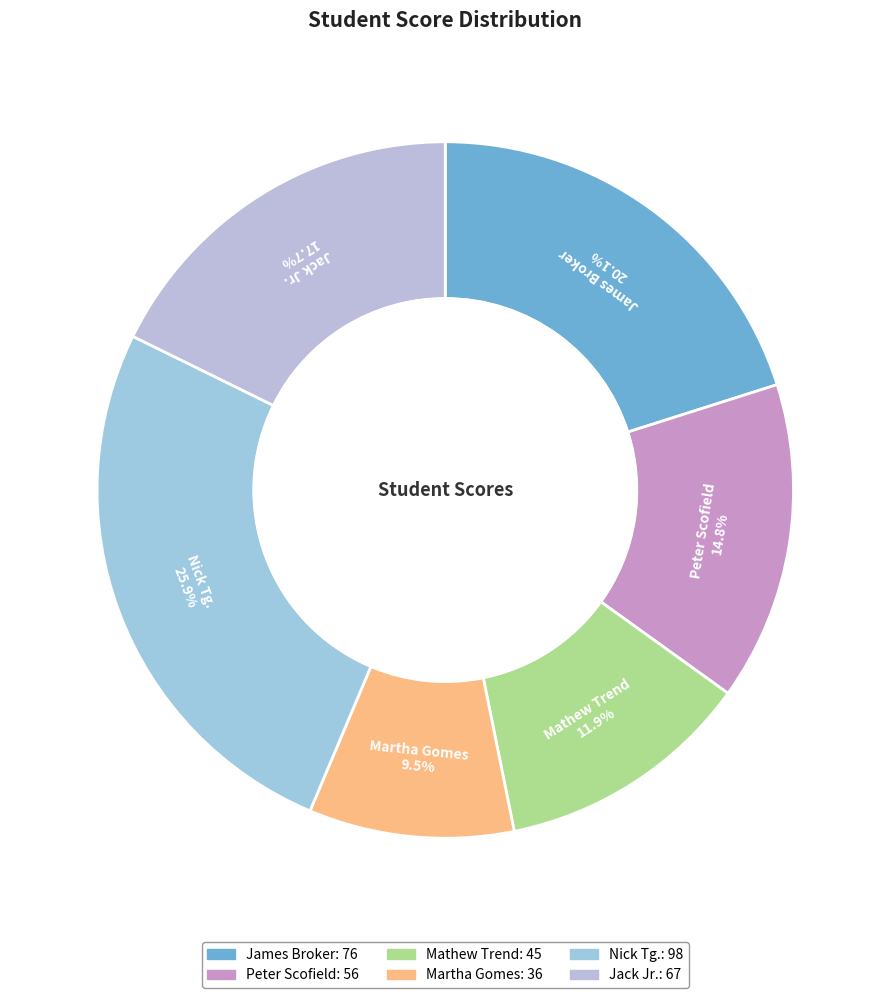

To the nearest percent, what is the average slice percentage?

17%